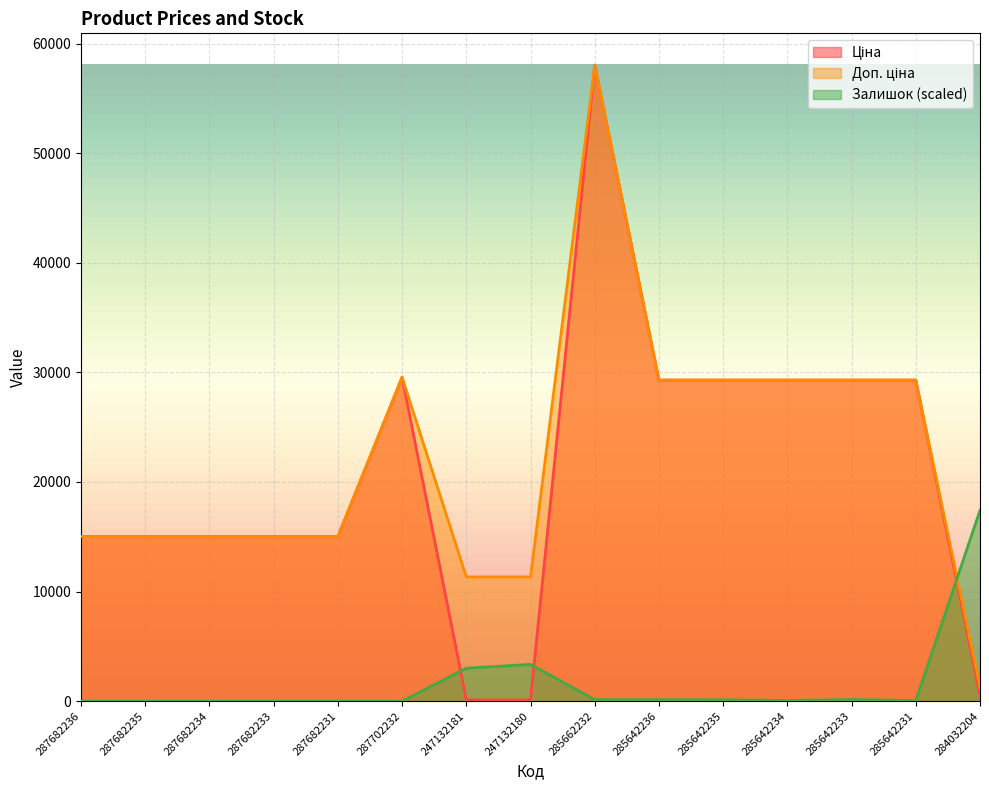

Reading left to right, what are all the values shown in this chart?

Ціна: 287682236=15019.2	287682235=15019.2	287682234=15019.2	287682233=15019.2	287682231=15019.2	287702232=29548.9	247132181=113.3	247132180=113.3	285662232=58037.0	285642236=29294.9	285642235=29294.9	285642234=29294.9	285642233=29294.9	285642231=29294.9	284032204=535.4
Доп. ціна: 287682236=15019.2	287682235=15019.2	287682234=15019.2	287682233=15019.2	287682231=15019.2	287702232=29548.9	247132181=11334.0	247132180=11334.0	285662232=58037.0	285642236=29294.9	285642235=29294.9	285642234=29294.9	285642233=29294.9	285642231=29294.9	284032204=1227.2
Залишок: 287682236=0.0	287682235=0.0	287682234=0.0	287682233=0.0	287682231=0.0	287702232=0.0	247132181=3005.9	247132180=3352.7	285662232=138.7	285642236=138.7	285642235=127.2	285642234=57.8	285642233=150.3	285642231=46.2	284032204=17411.1